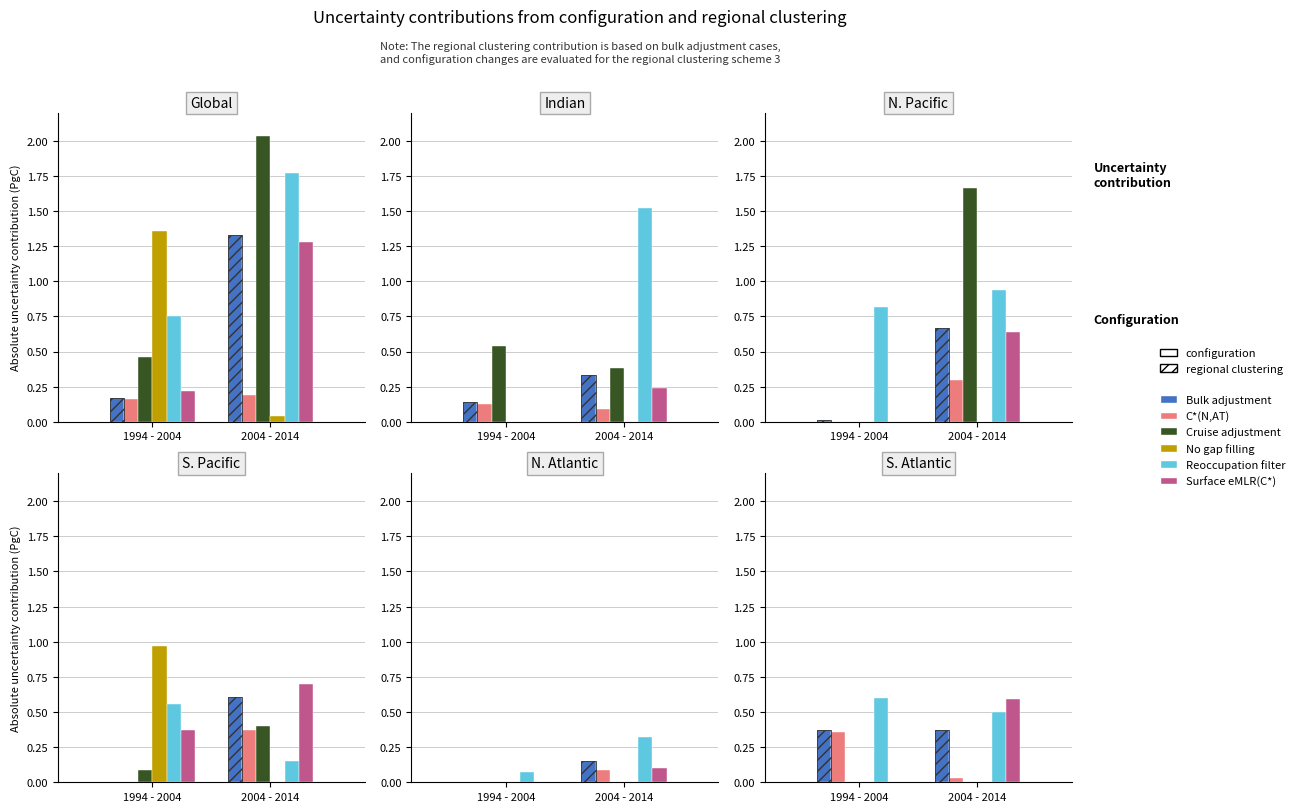

Does the chart contain stacked bars?

No